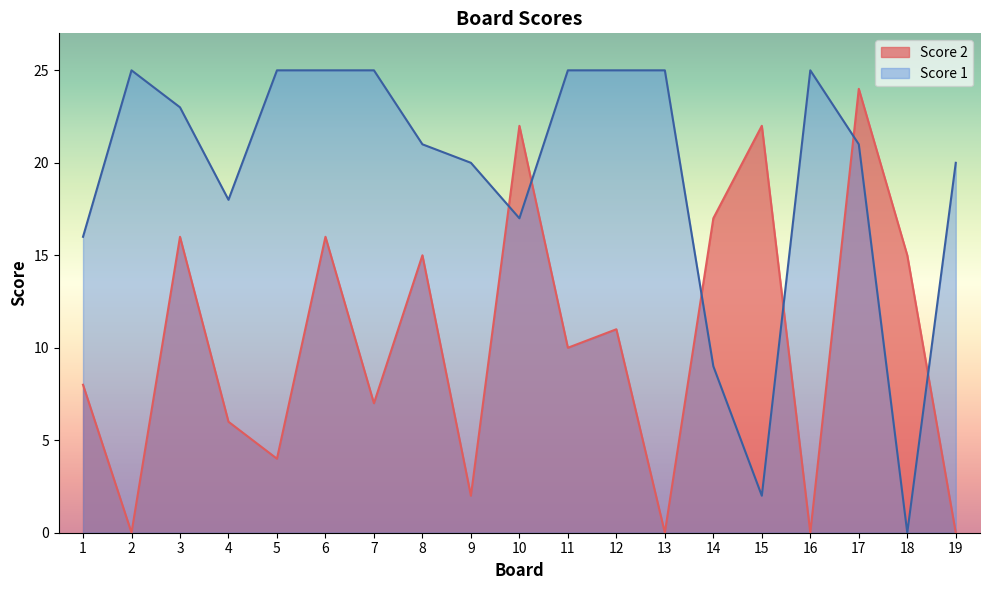

Which series ends up on top after the final intersection of Score 2 and Score 1?

Score 1